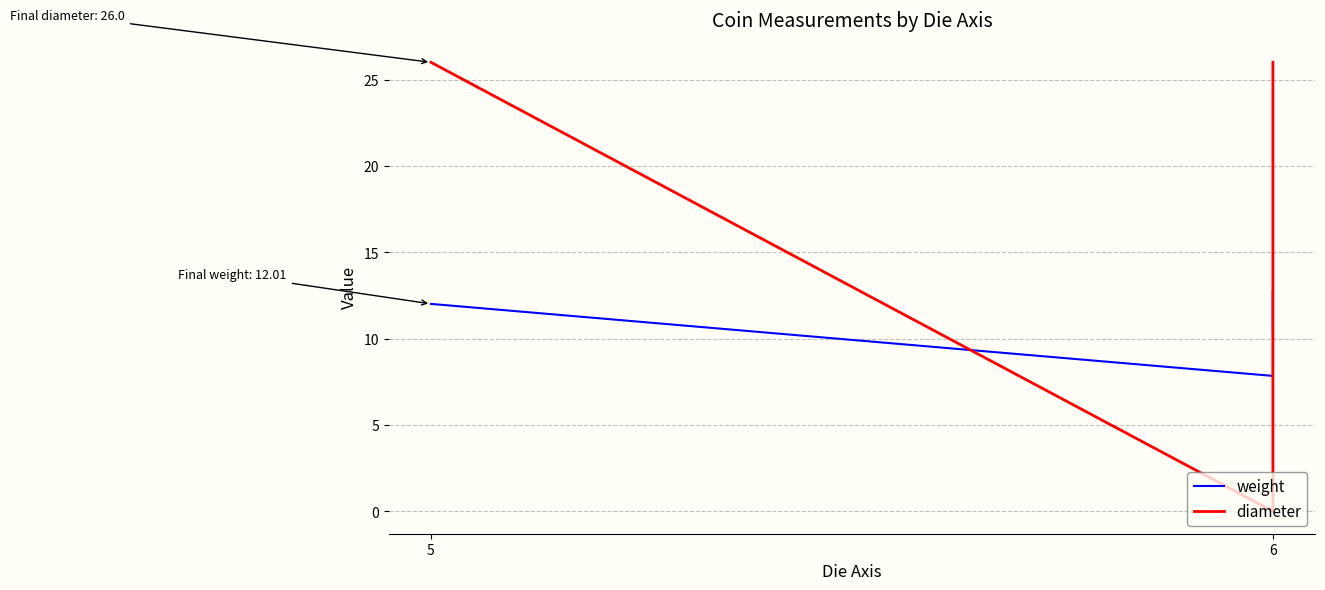

The diameter series shows 38.4 at 6. True or false?

False